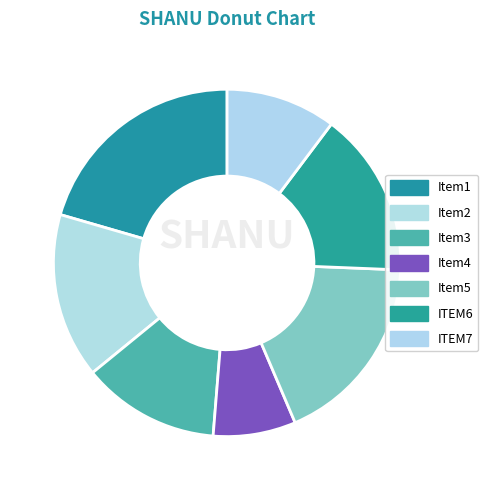

How many slices are in this pie chart?

7